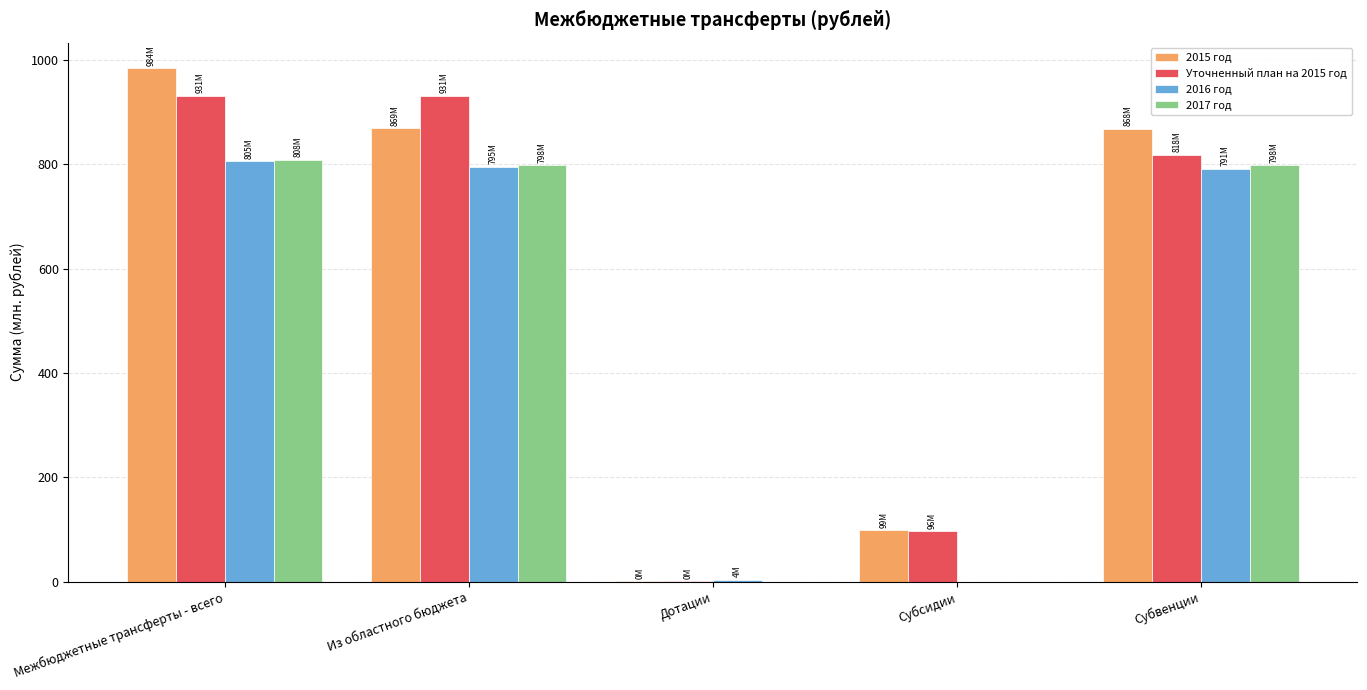

Are the bars grouped side by side (vs. stacked)?

Yes